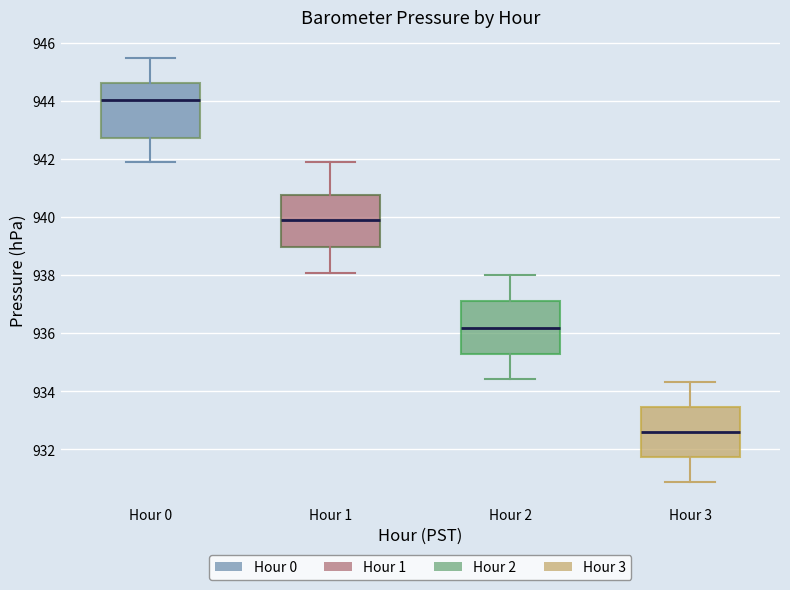

Reading left to right, transcribe this box plot: for each box, give where its median line is, the range the box spans, and where its two whiskers end, as read against the y-axis. The values are not printed on the chart, so give them approximately, as read against the axis.

Hour 0: median 944.0, box 942.8 to 944.6, whiskers 942.0 to 945.4
Hour 1: median 940.0, box 939.0 to 940.8, whiskers 938.0 to 942.0
Hour 2: median 936.2, box 935.2 to 937.0, whiskers 934.4 to 938.0
Hour 3: median 932.6, box 931.8 to 933.4, whiskers 930.8 to 934.4